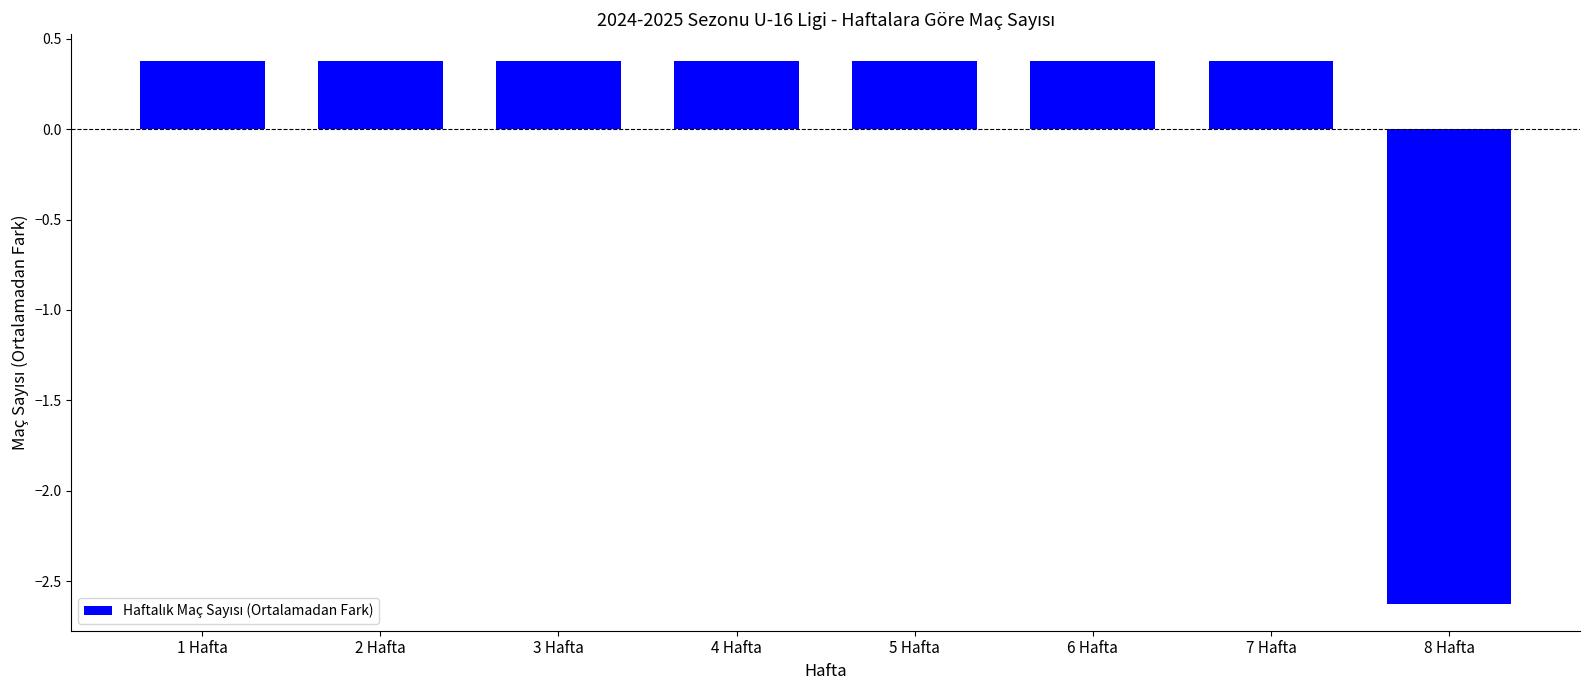

At which category does the chart reach its minimum across all series?

8 Hafta